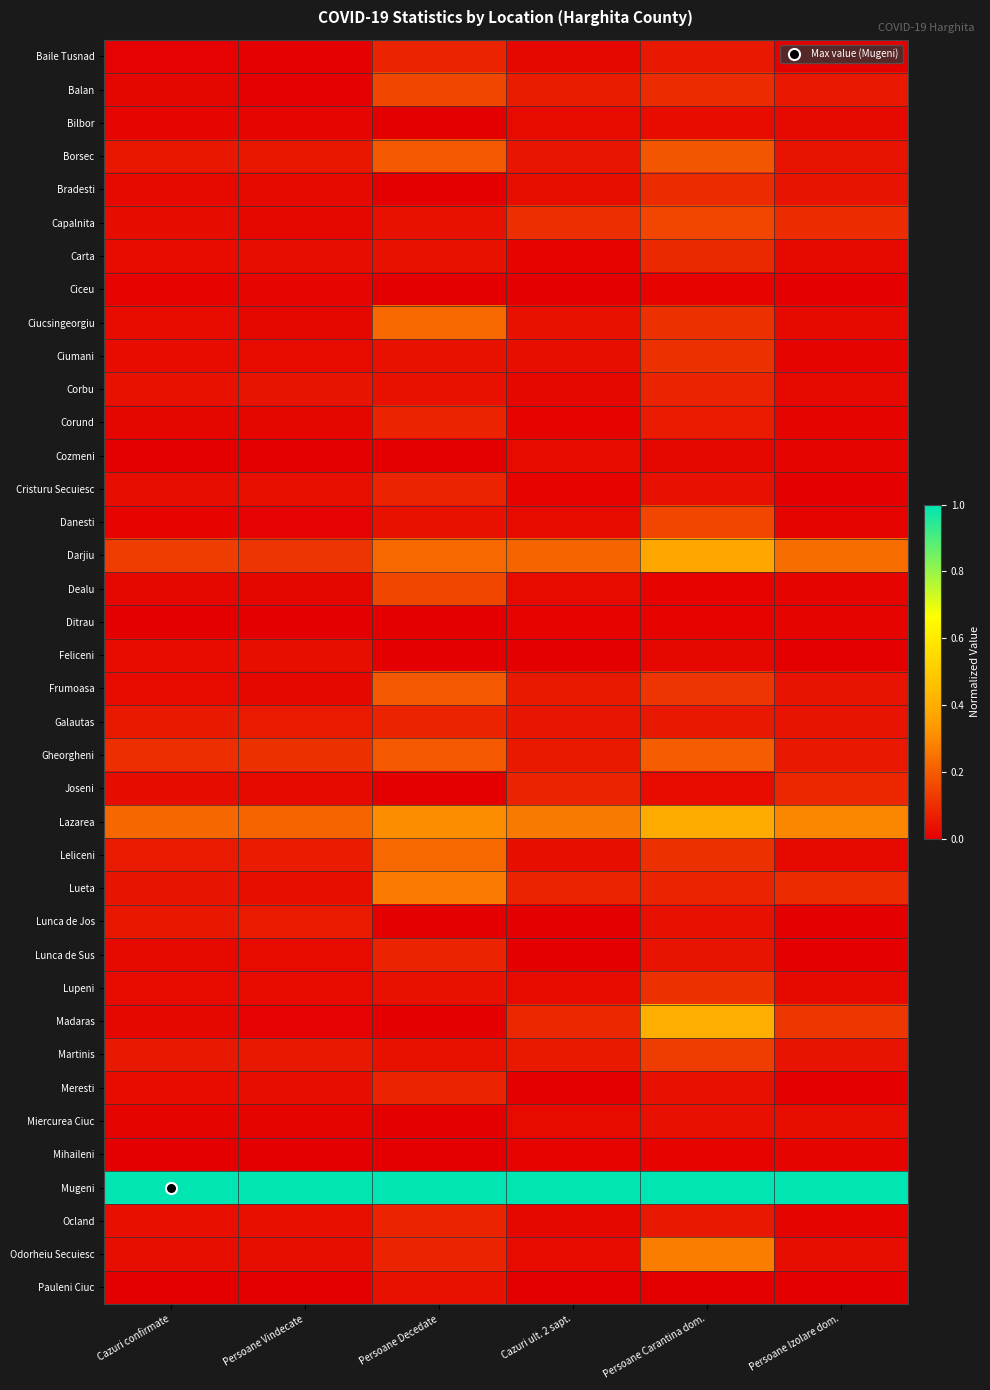

At which category does the chart reach its minimum across all series?

Persoane Izolare dom.